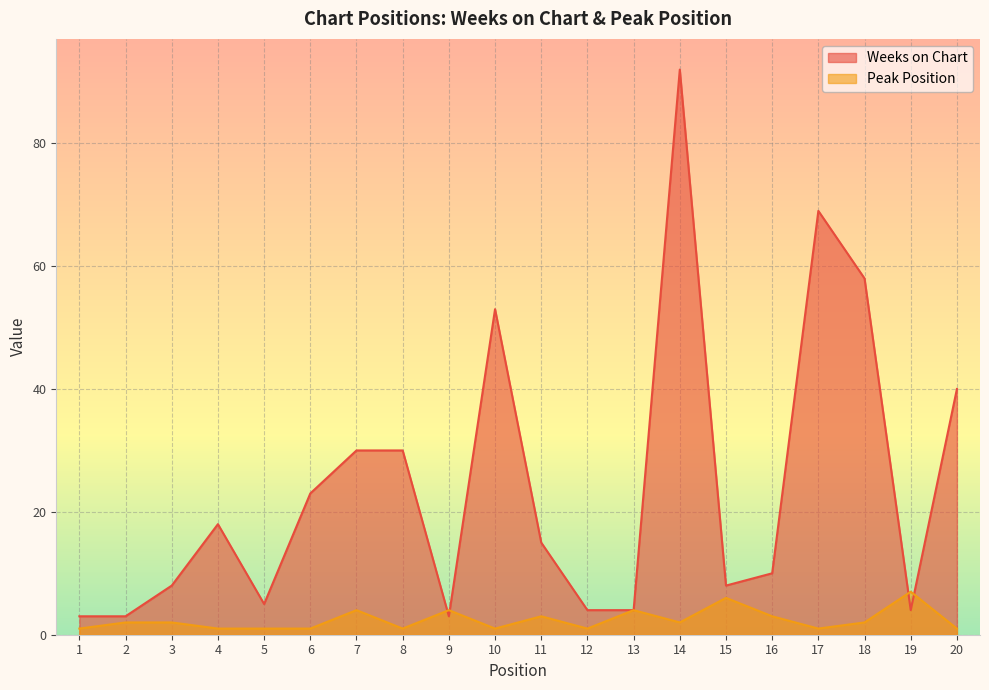

The Peak Position series shows 12 at 19. True or false?

False